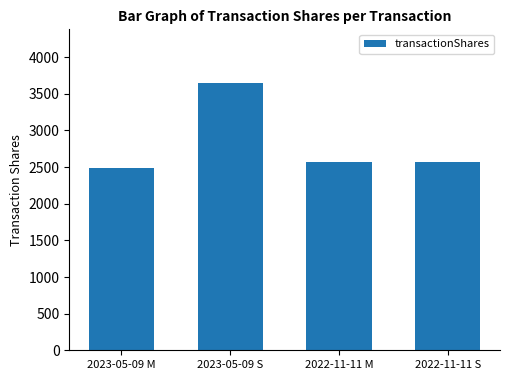

What is the value of the 3rd bar from the left?

2566